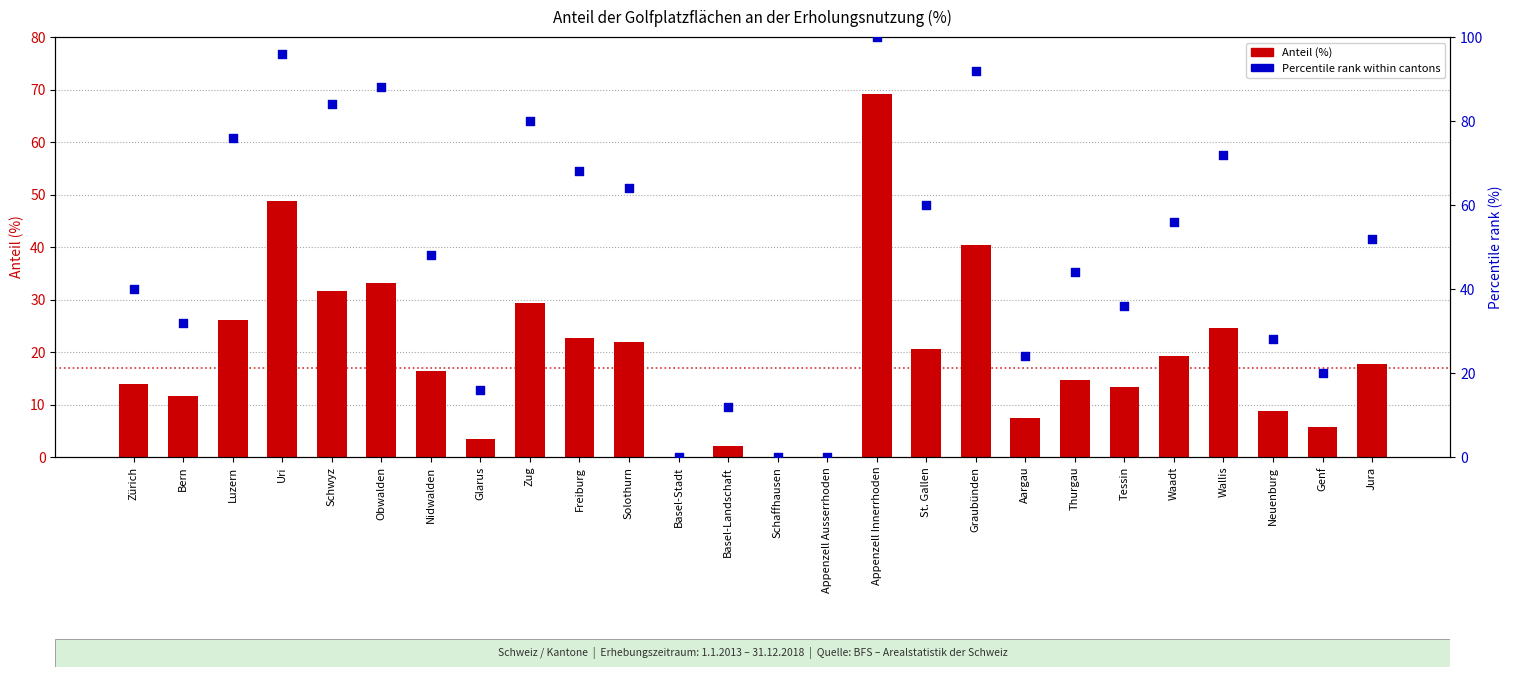

What are all the series names shown in the legend?

Anteil (%), Percentile rank within cantons